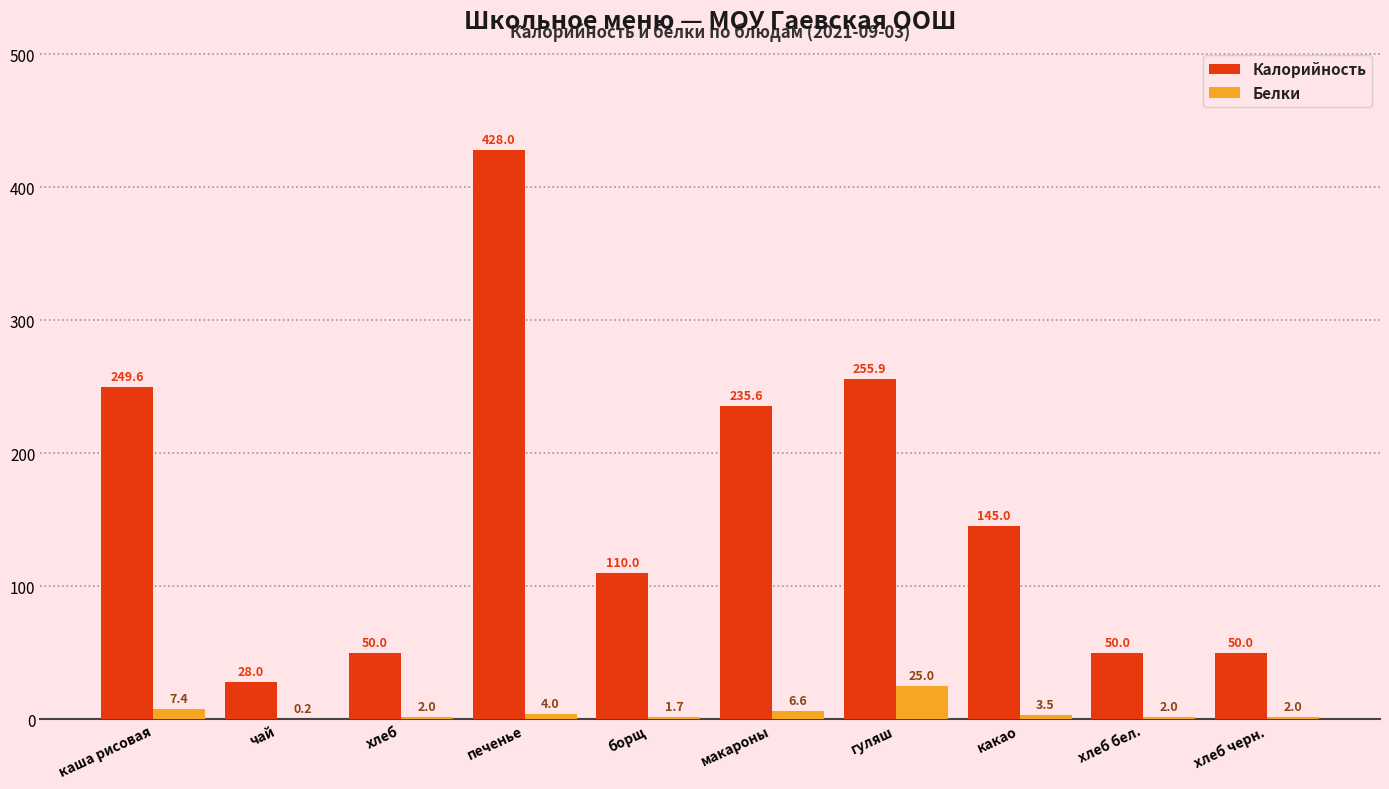

What is the total value across all series at хлеб?

52.0